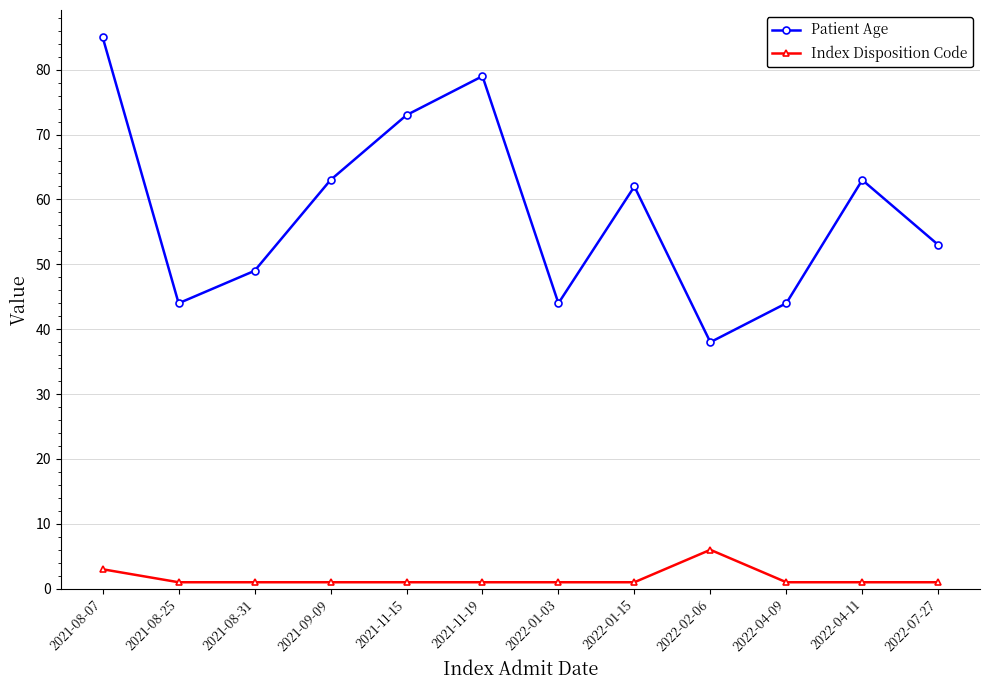

Count the number of data series in this chart.

2